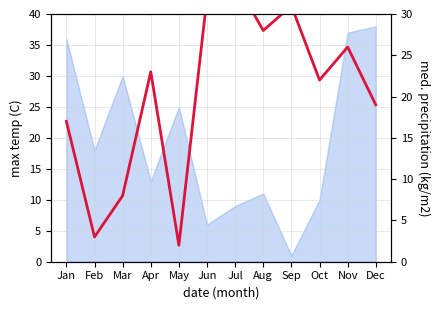

What is the sum of the values at Jan and Jul?

51